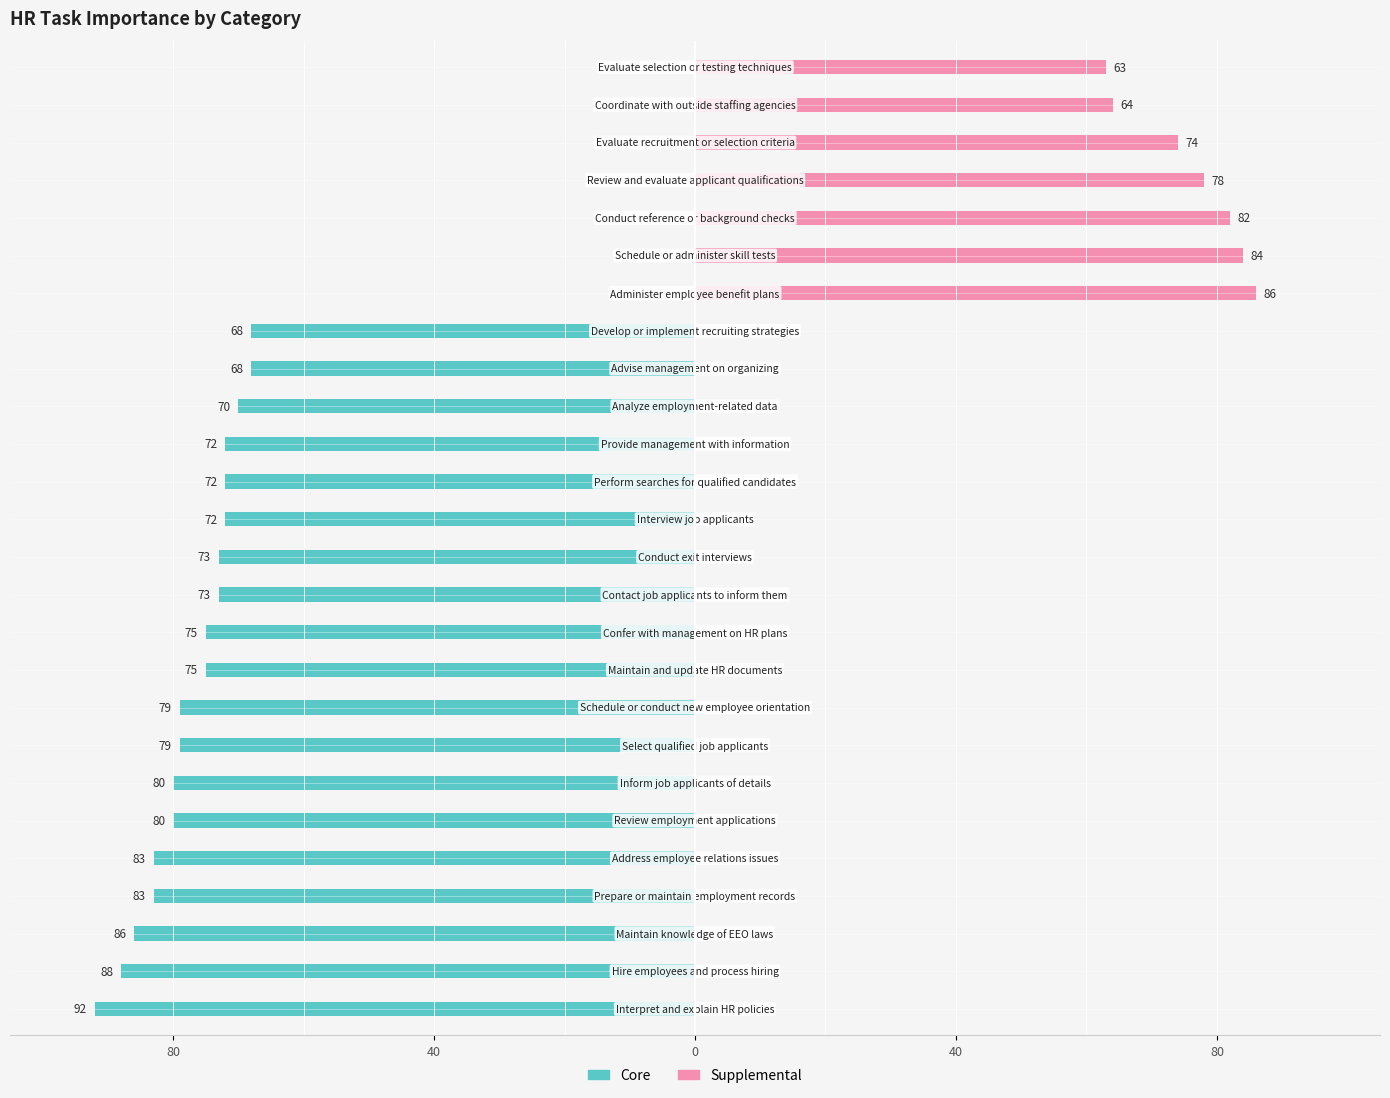

What is the total value across all series at 12?

-73